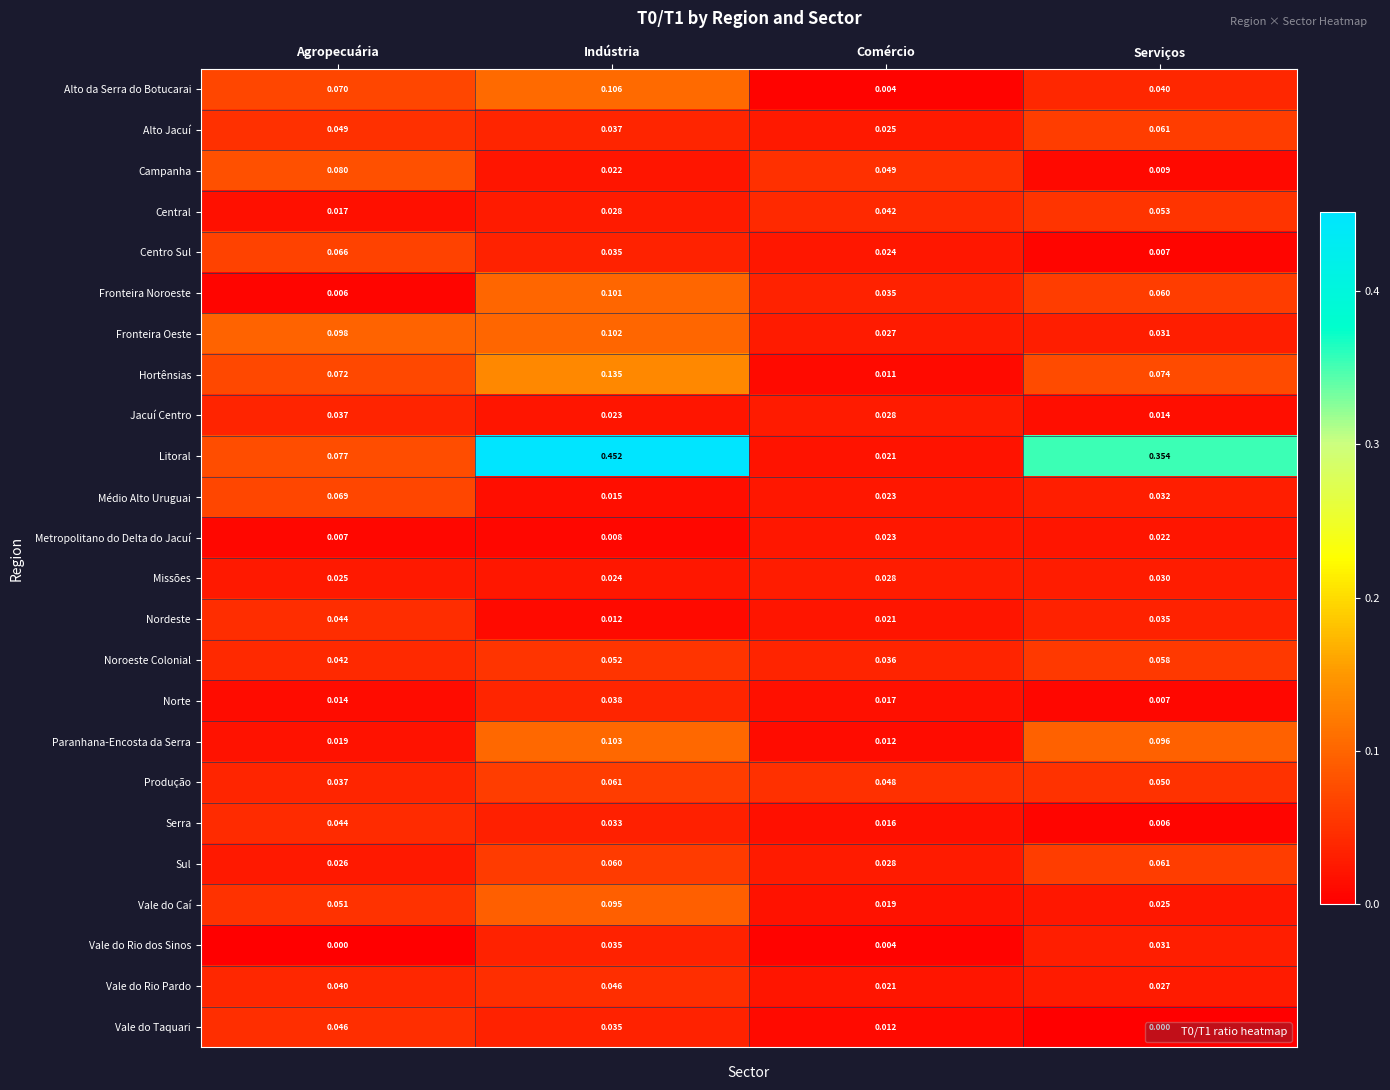

Which series has the widest spread of values?

Litoral